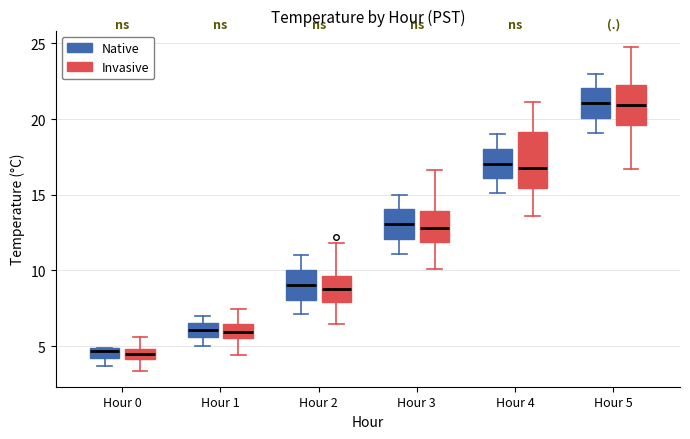

Where does the upper whisker of the box for Hour 5 (Native) end on the y-axis? The values are not printed on the chart, so give them approximately, as read against the axis.

23.0